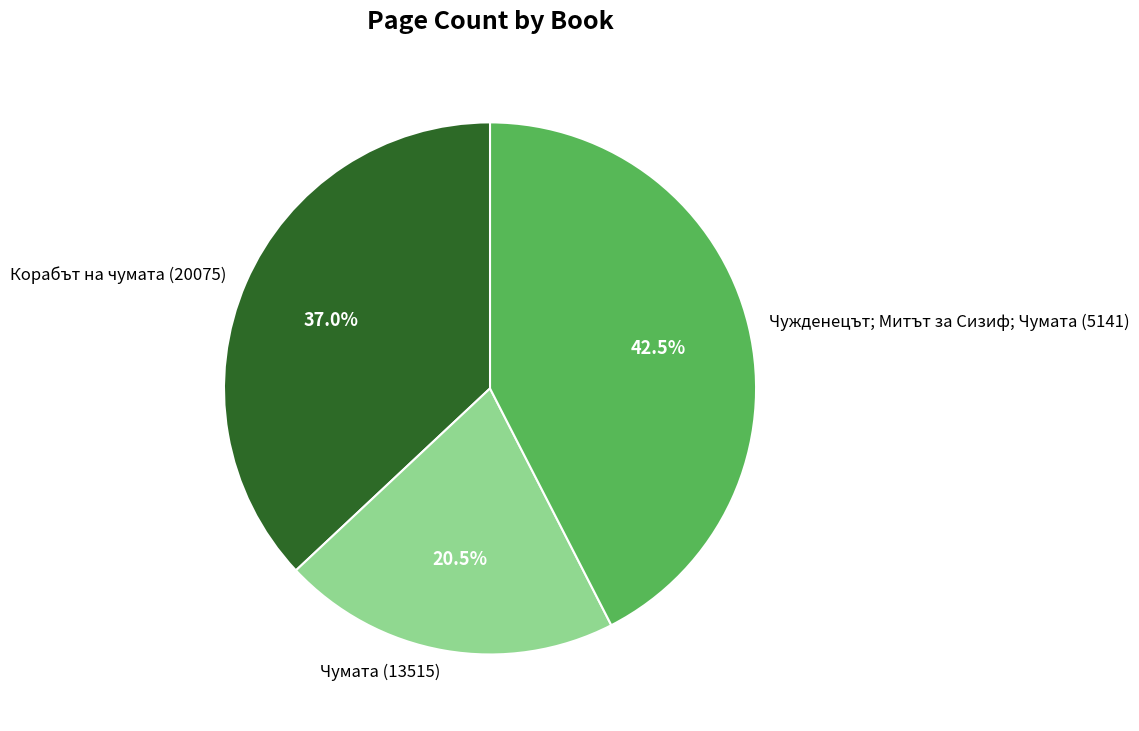

Is Чумата (13515) the majority of the pie?

No